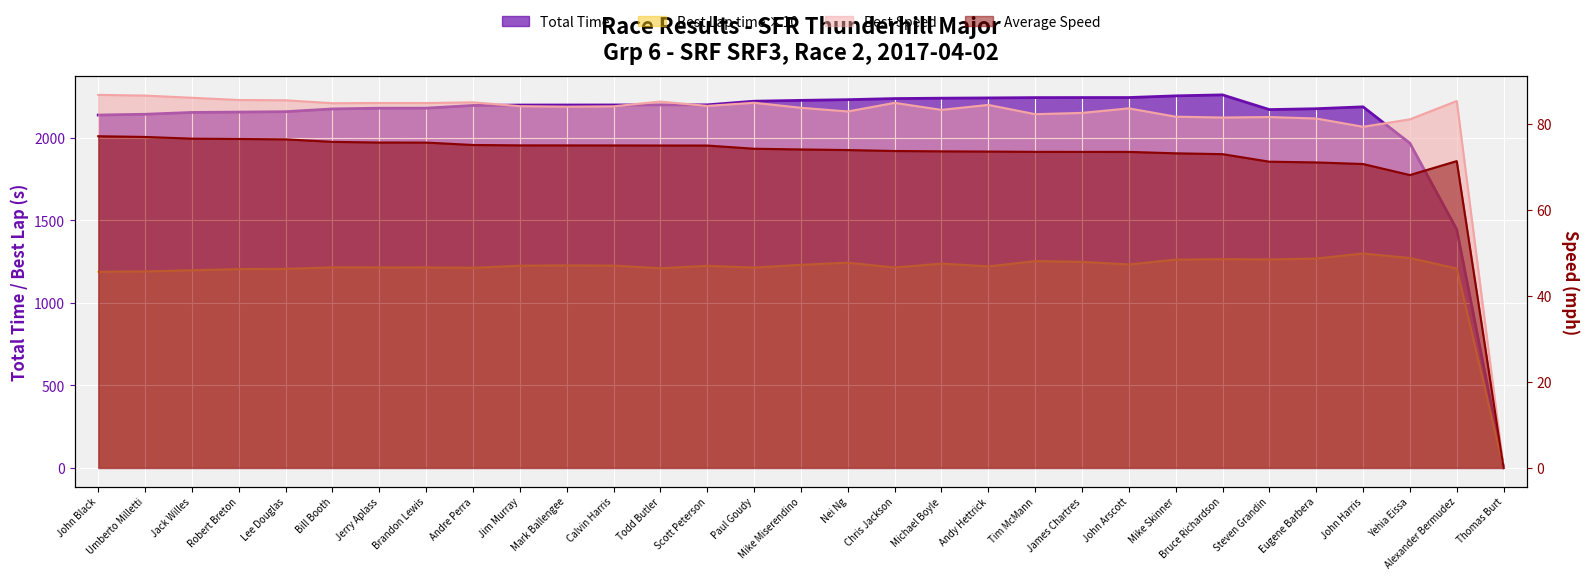

Is it true that Best Speed equals 84.9 at Jerry Aplass?

True